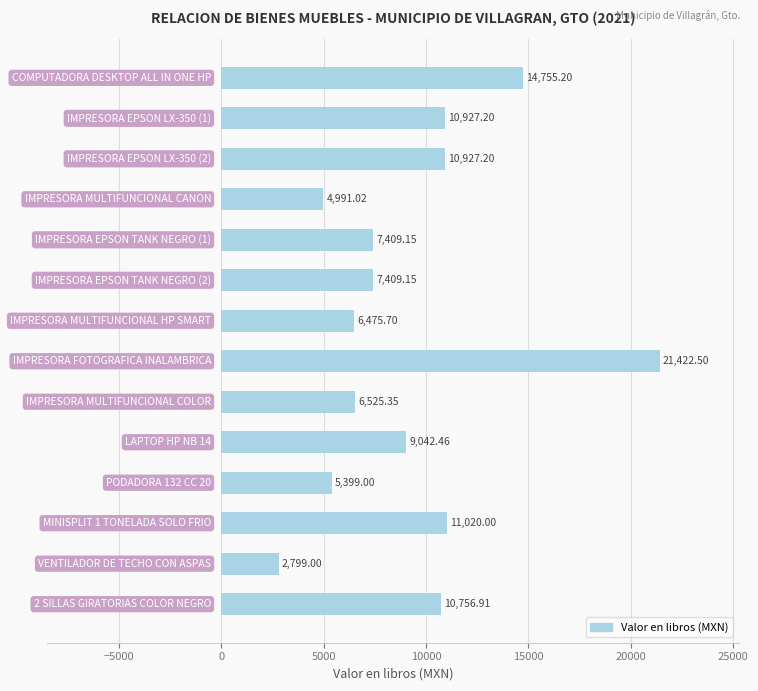

What is the difference between the maximum and minimum values?

18623.5